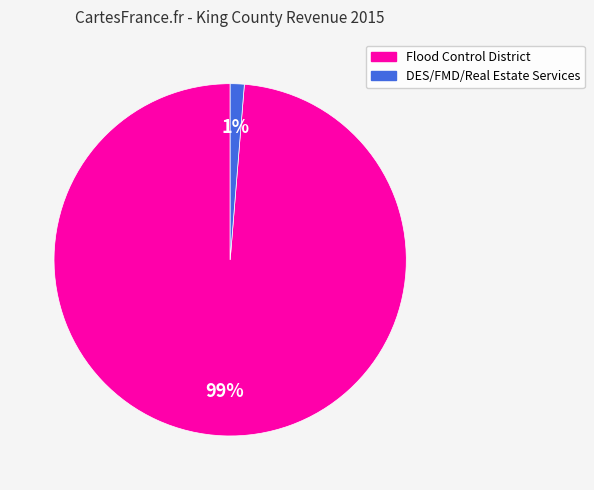

Is the sum of Flood Control District and DES/FMD/Real Estate Services greater than half?

Yes